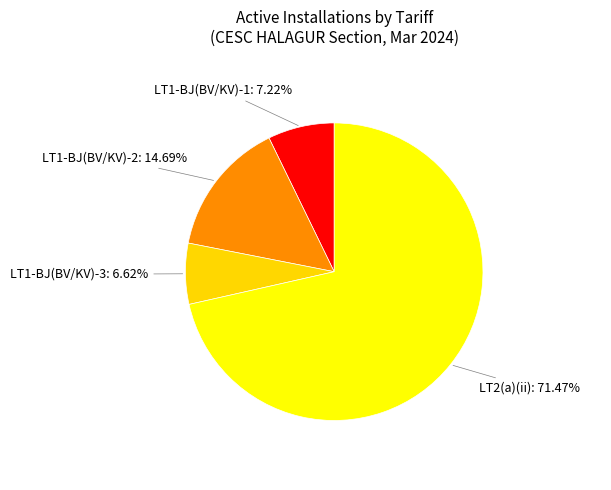

Does any single category account for the majority?

Yes